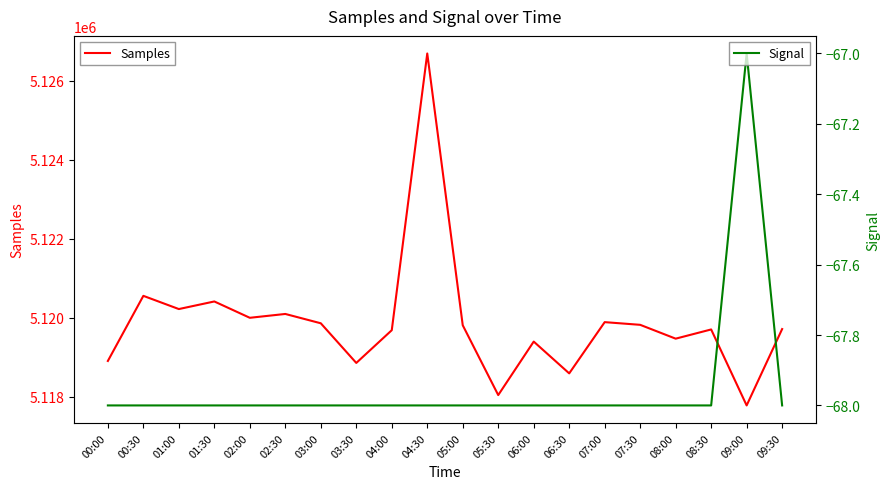

Reading left to right, list all the values displayed in this chart.

Samples: 5118909	5120556	5120222	5120414	5120001	5120098	5119862	5118859	5119687	5126687	5119812	5118046	5119399	5118595	5119891	5119823	5119473	5119706	5117784	5119716
Signal: -68	-68	-68	-68	-68	-68	-68	-68	-68	-68	-68	-68	-68	-68	-68	-68	-68	-68	-67	-68